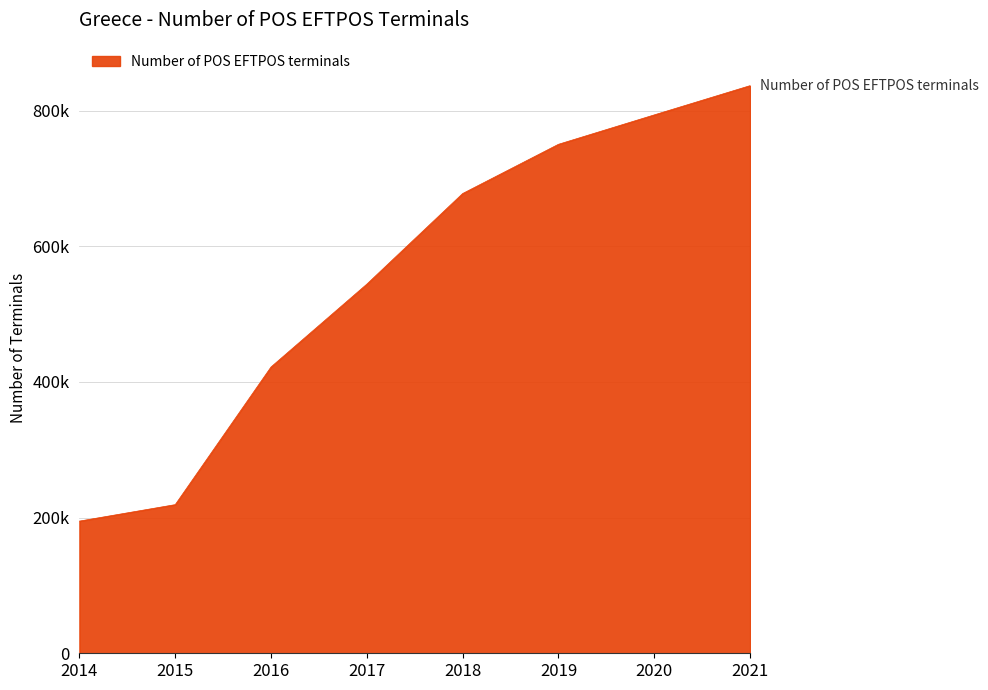

Which category has the highest value across all series?

2021